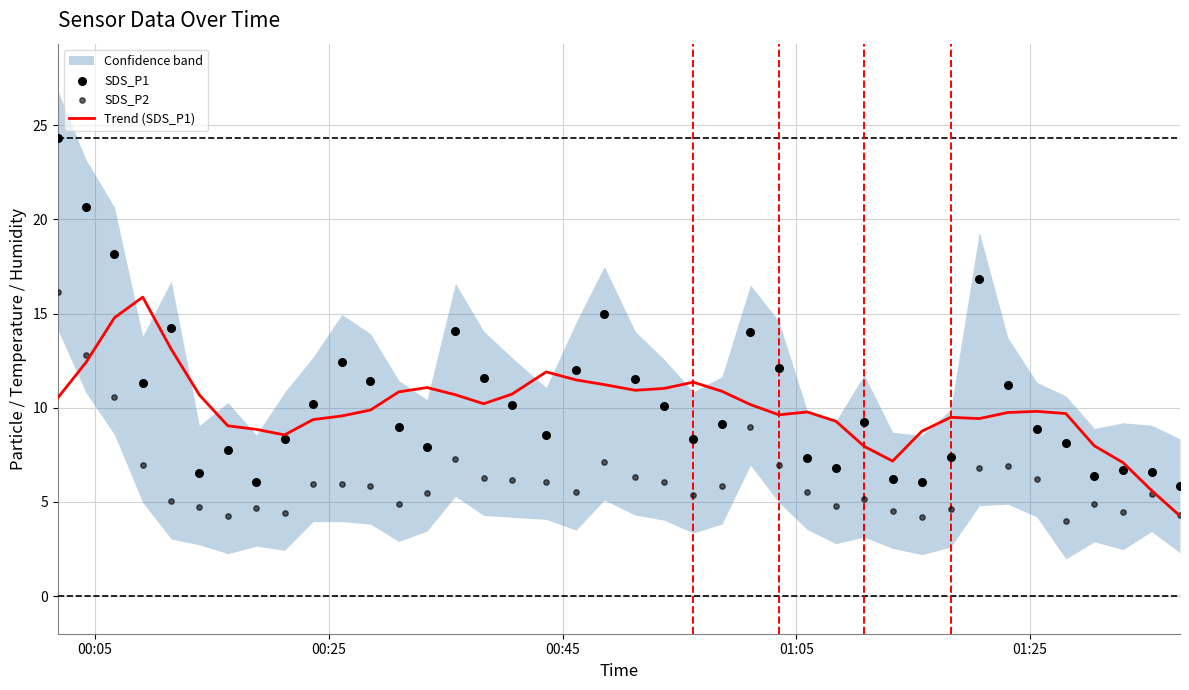

Which series contains the lowest Y value?

SDS_P2